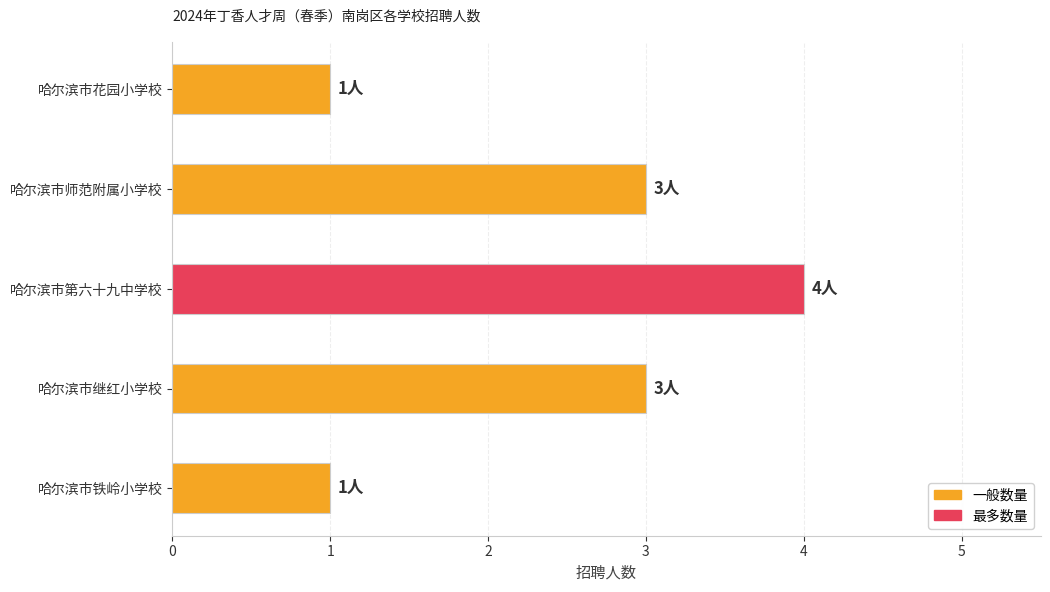

How many data points are less than 3?

2